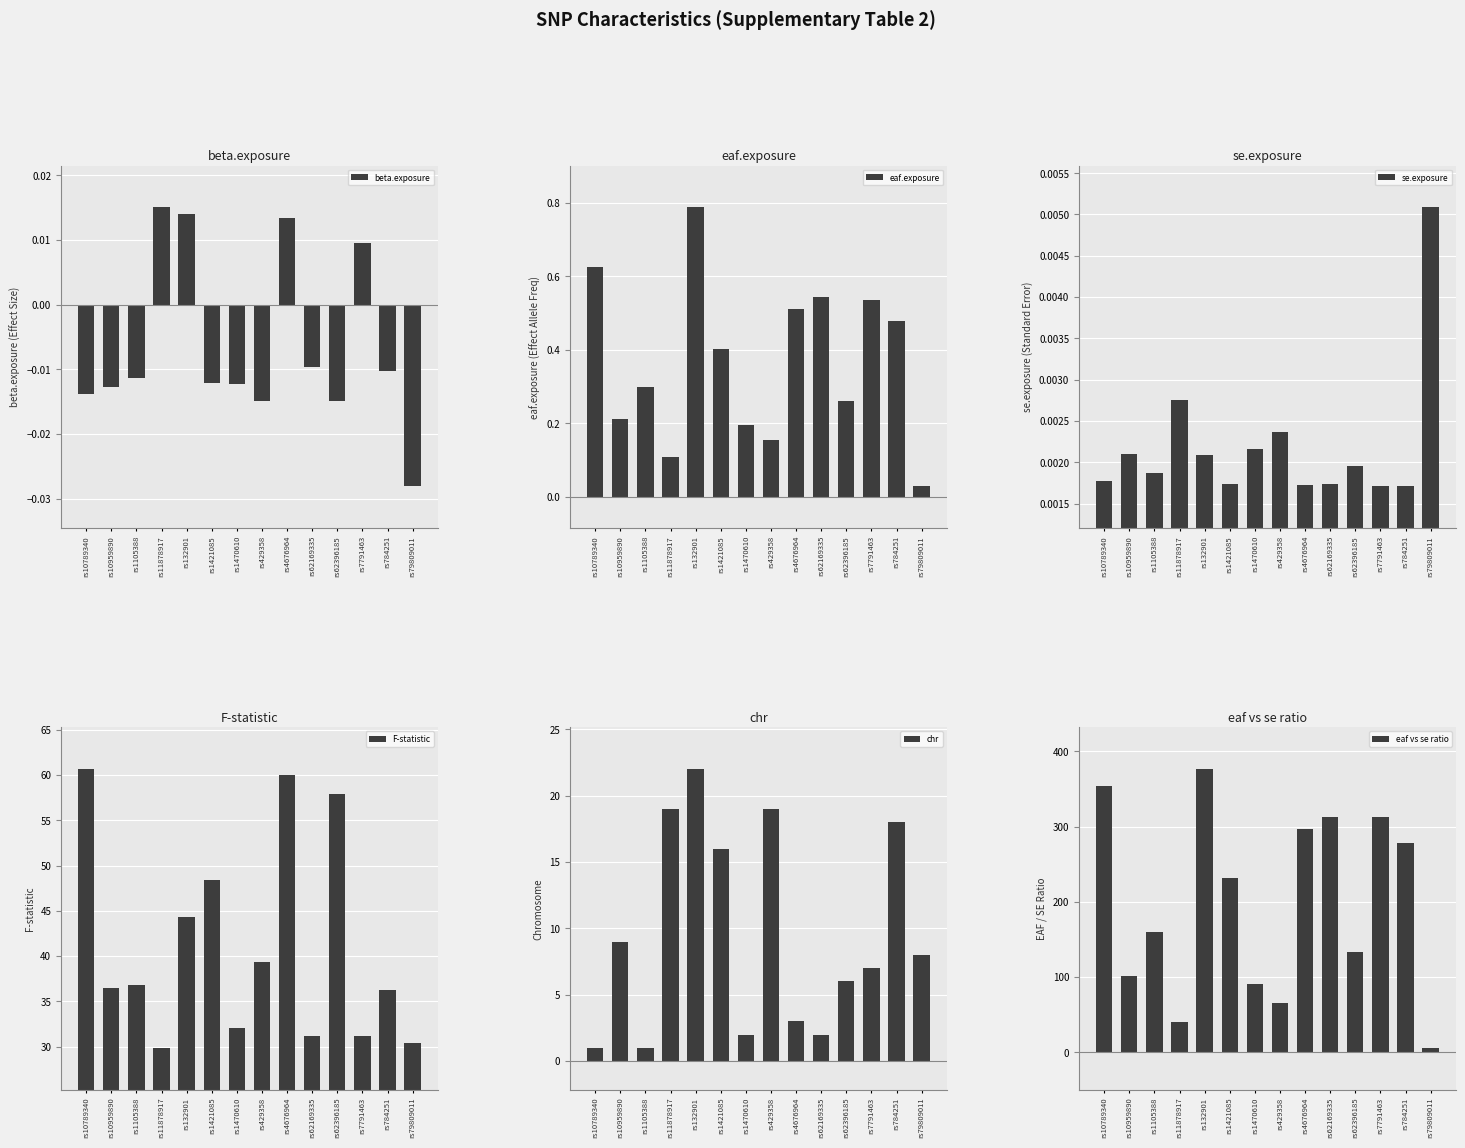

What is the sum of all F-statistic values?

574.8